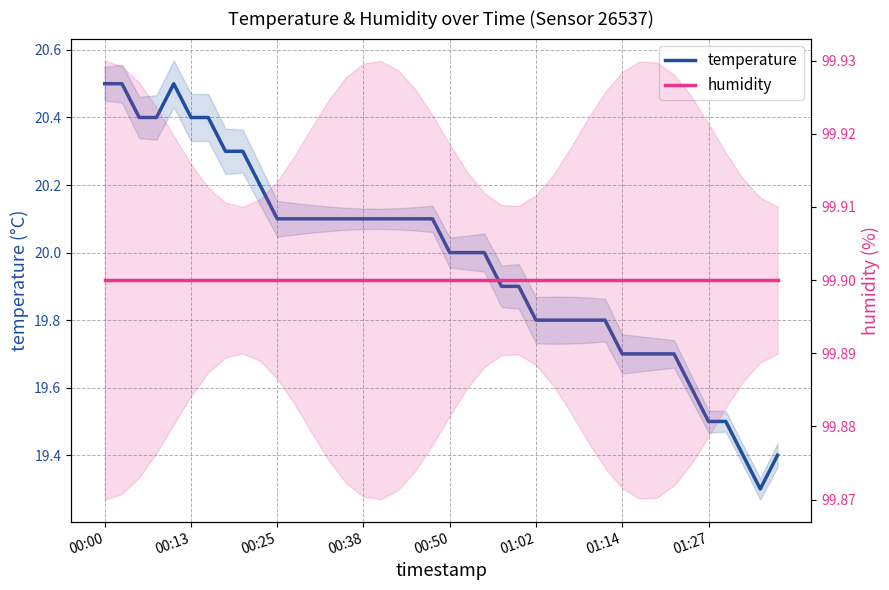

Count the number of data series in this chart.

2